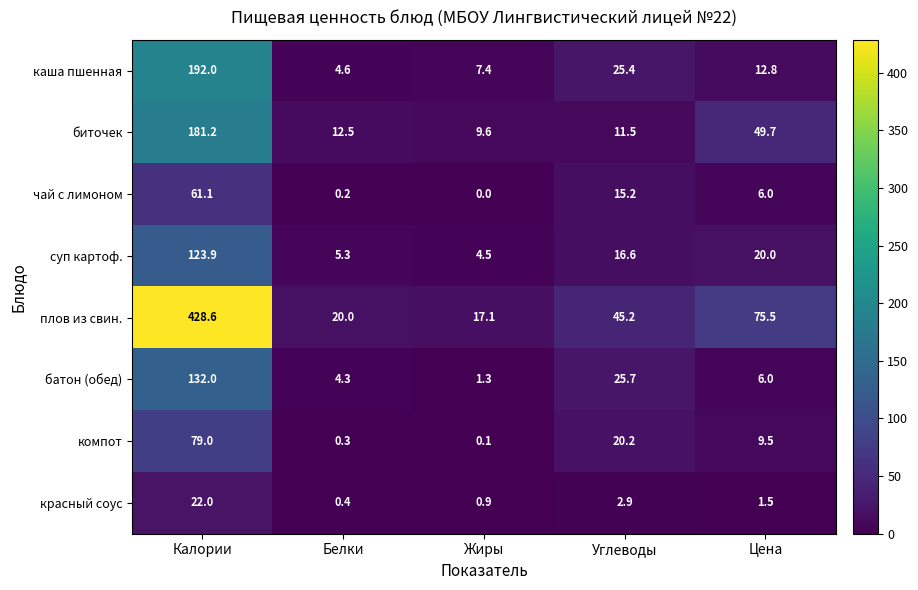

Which series has the widest spread of values?

плов из свин.